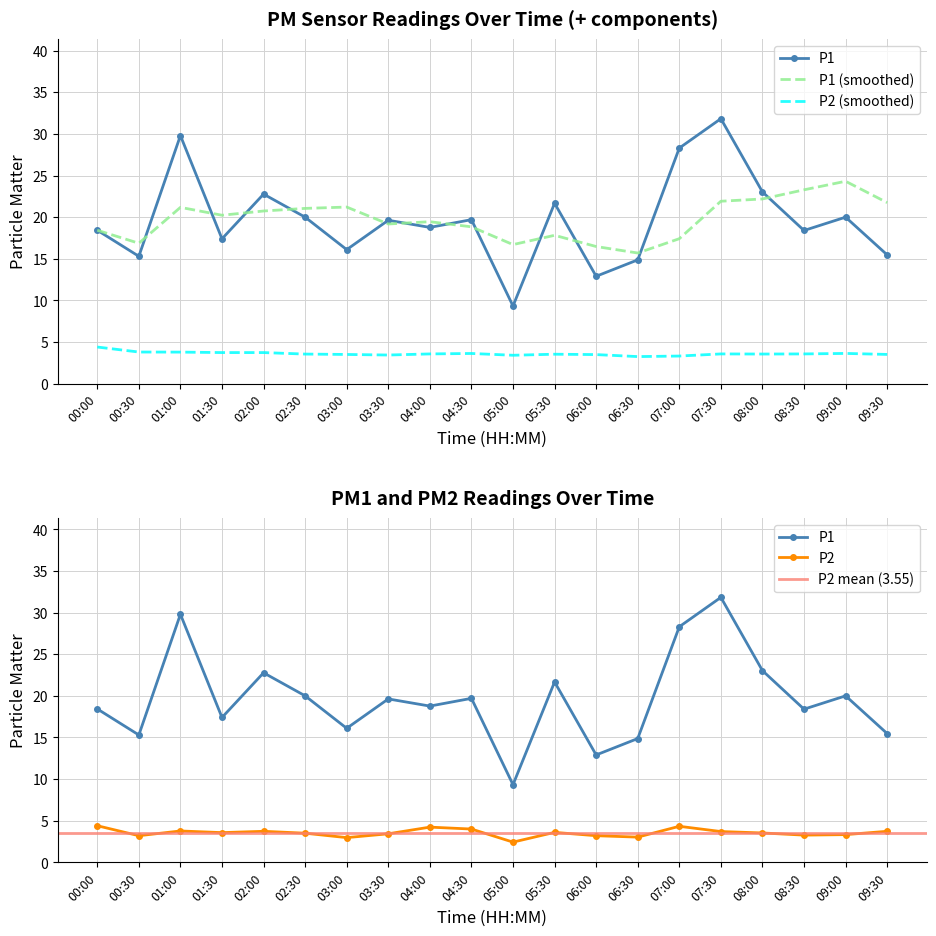

Where is the first local minimum for P2?

00:30